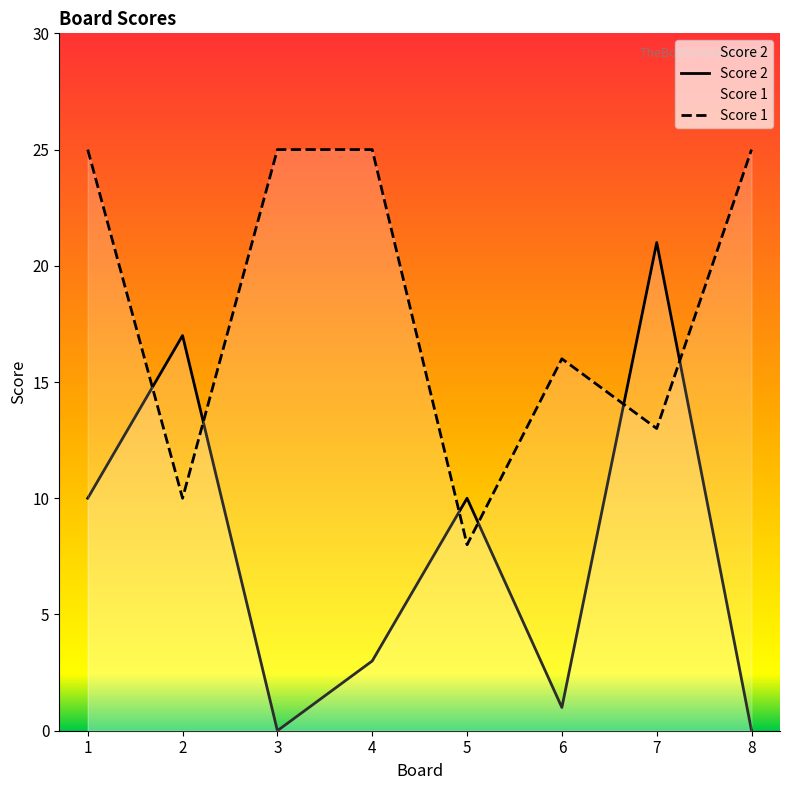

How many interior local valleys does the Score 2 series have?

2